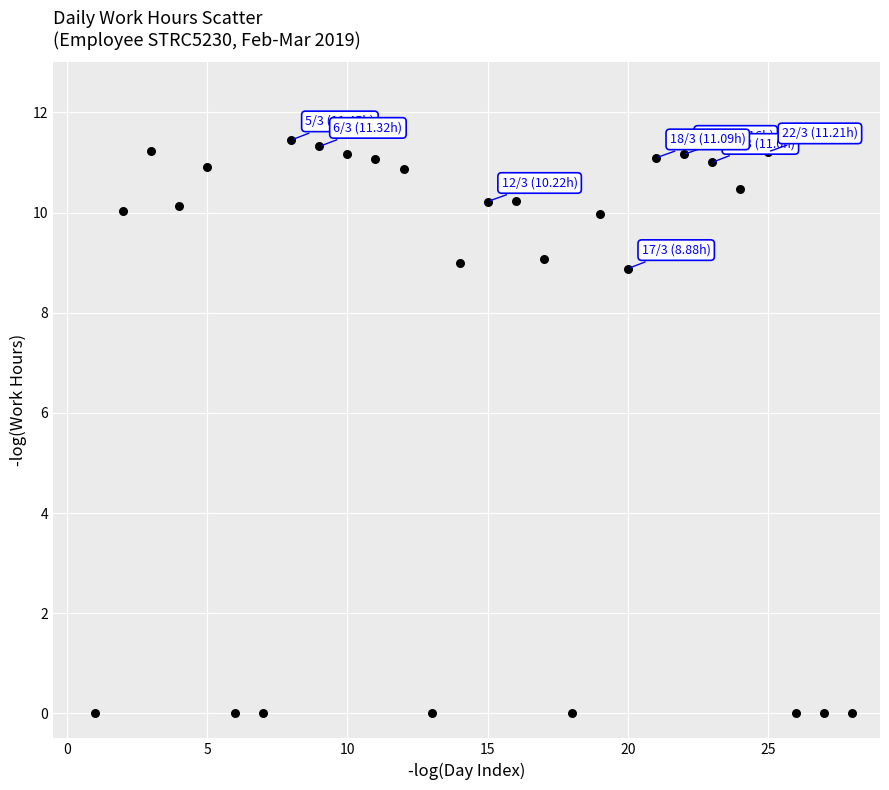

What is the range of X values (max minus min)?

27.0